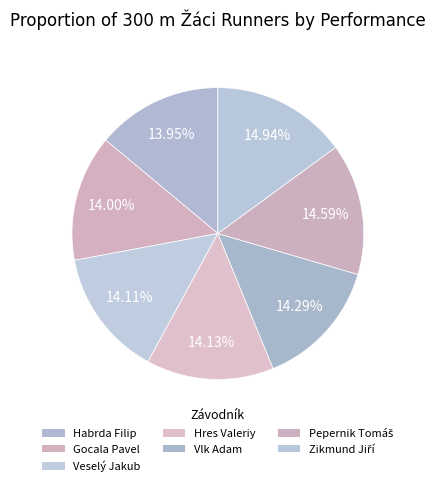

Count the number of slices in the pie.

7